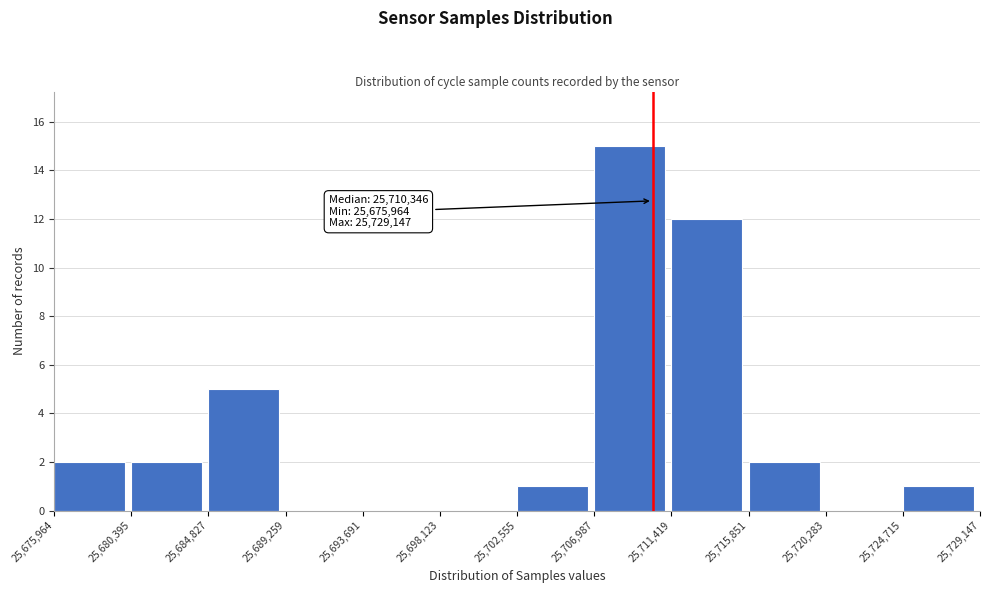

Over which range of the x-axis is the bar tallest?

25,706,987 to 25,711,419